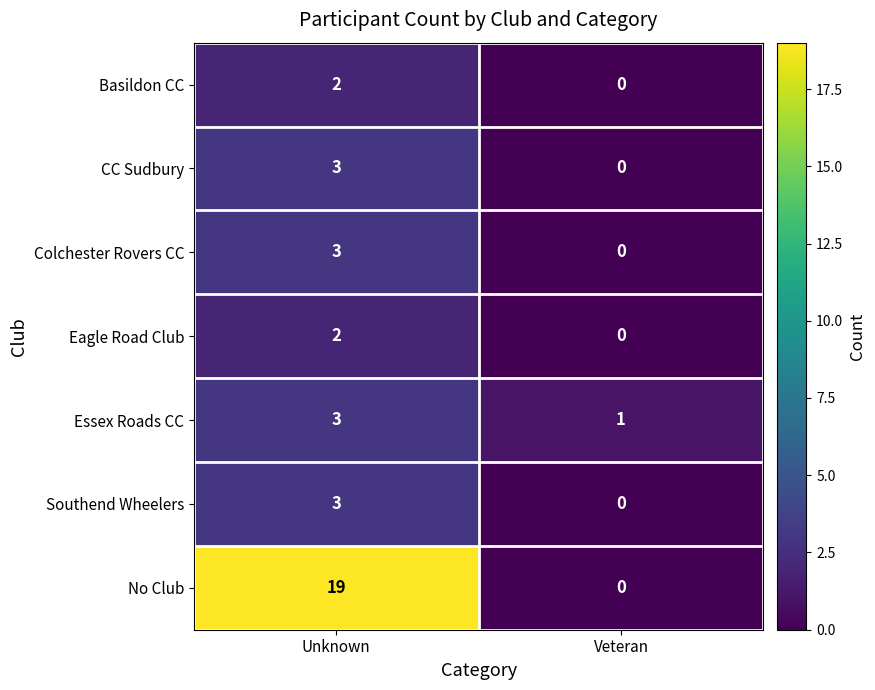

What is the maximum value shown in the chart?

19